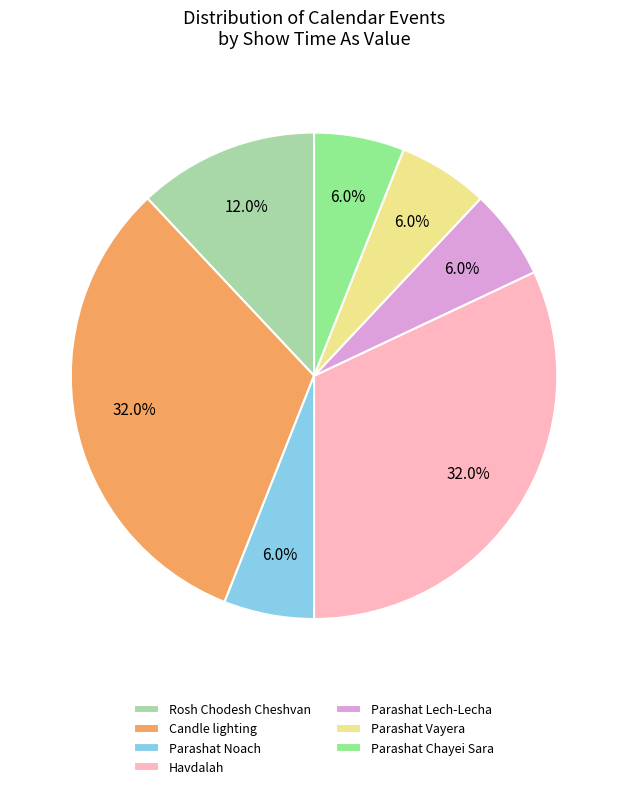

What percentage do Parashat Vayera and Parashat Lech-Lecha together represent?

12.0%